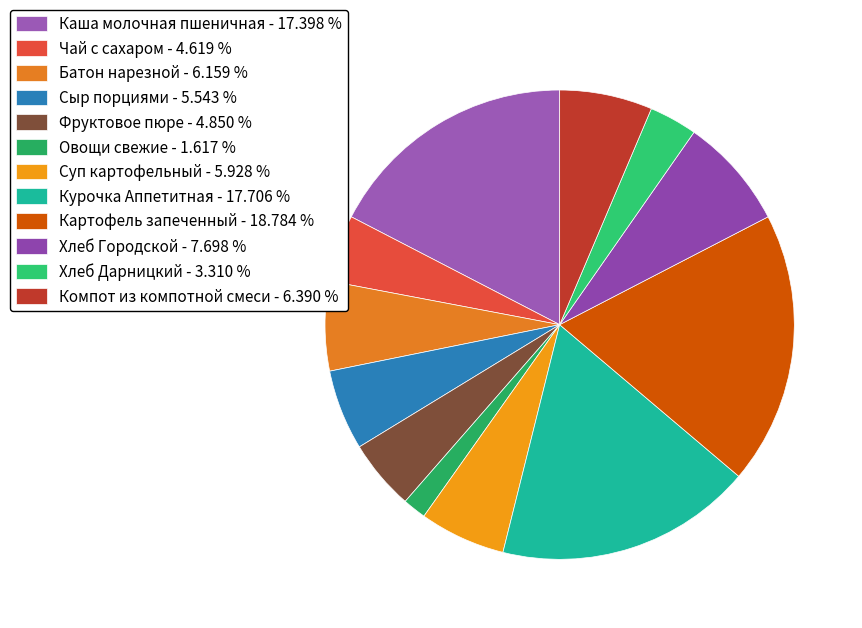

What percentage is NOT represented by Хлеб Дарницкий?

96.7%